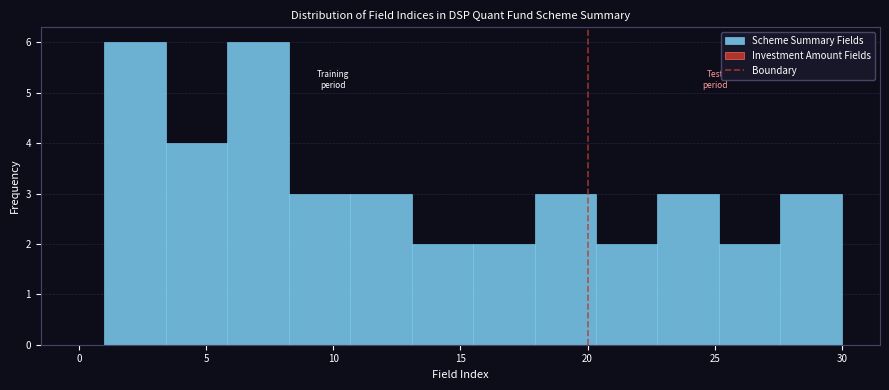

Reading left to right, transcribe this chart: for each bar, give the range it covers on the x-axis and its height. Neither the bar edges nor the heights are printed on the chart, so give them approximately, as read against the axes.

1.0 to 3.5: 6
3.5 to 6.0: 4
6.0 to 8.5: 6
8.5 to 10.5: 3
10.5 to 13.0: 3
13.0 to 15.5: 2
15.5 to 18.0: 2
18.0 to 20.5: 3
20.5 to 23.0: 2
23.0 to 25.0: 3
25.0 to 27.5: 2
27.5 to 30.0: 3